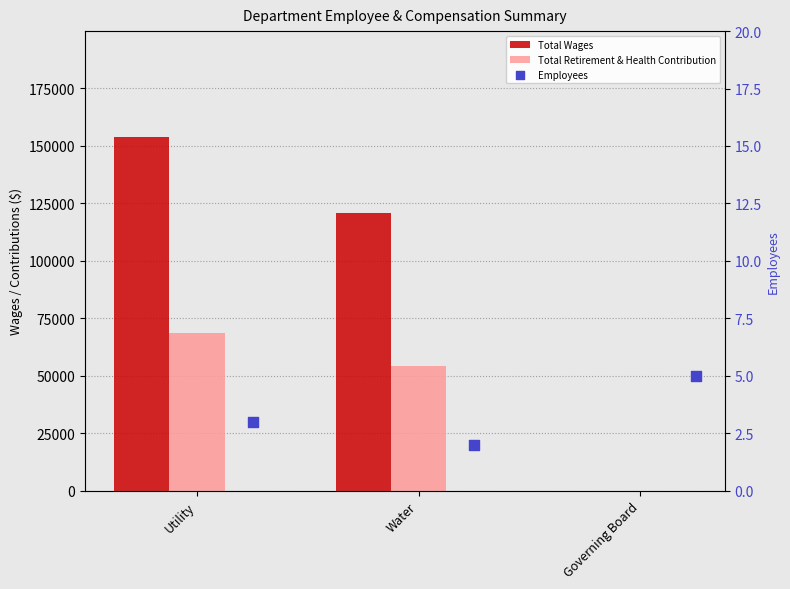

What are all the series names shown in the legend?

Total Wages, Total Retirement & Health Contribution, Employees